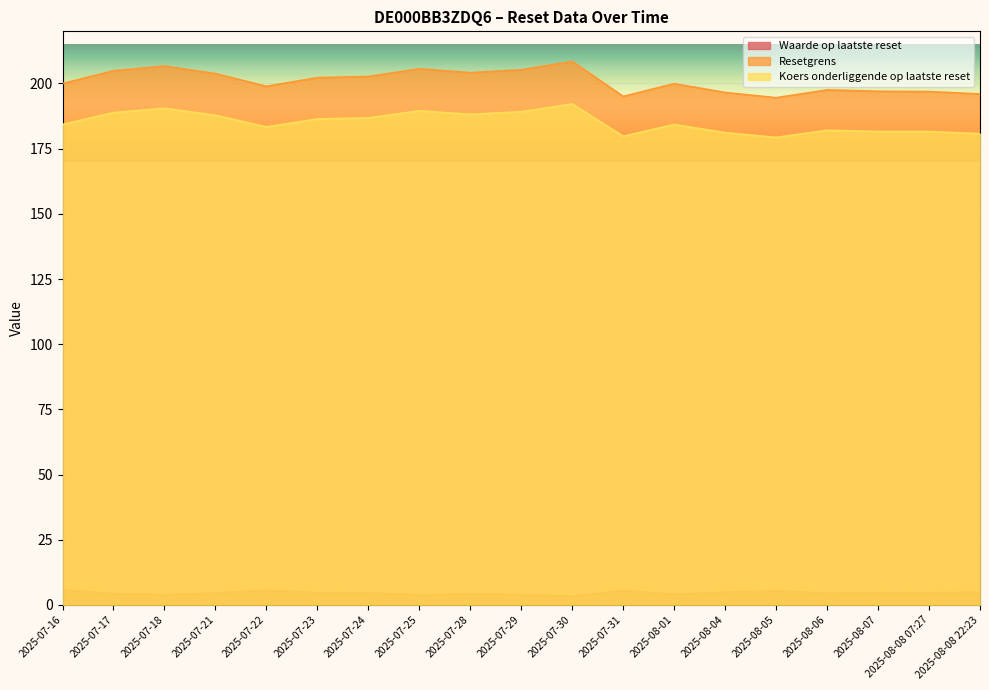

What is the average value of the Resetgrens series?

200.9